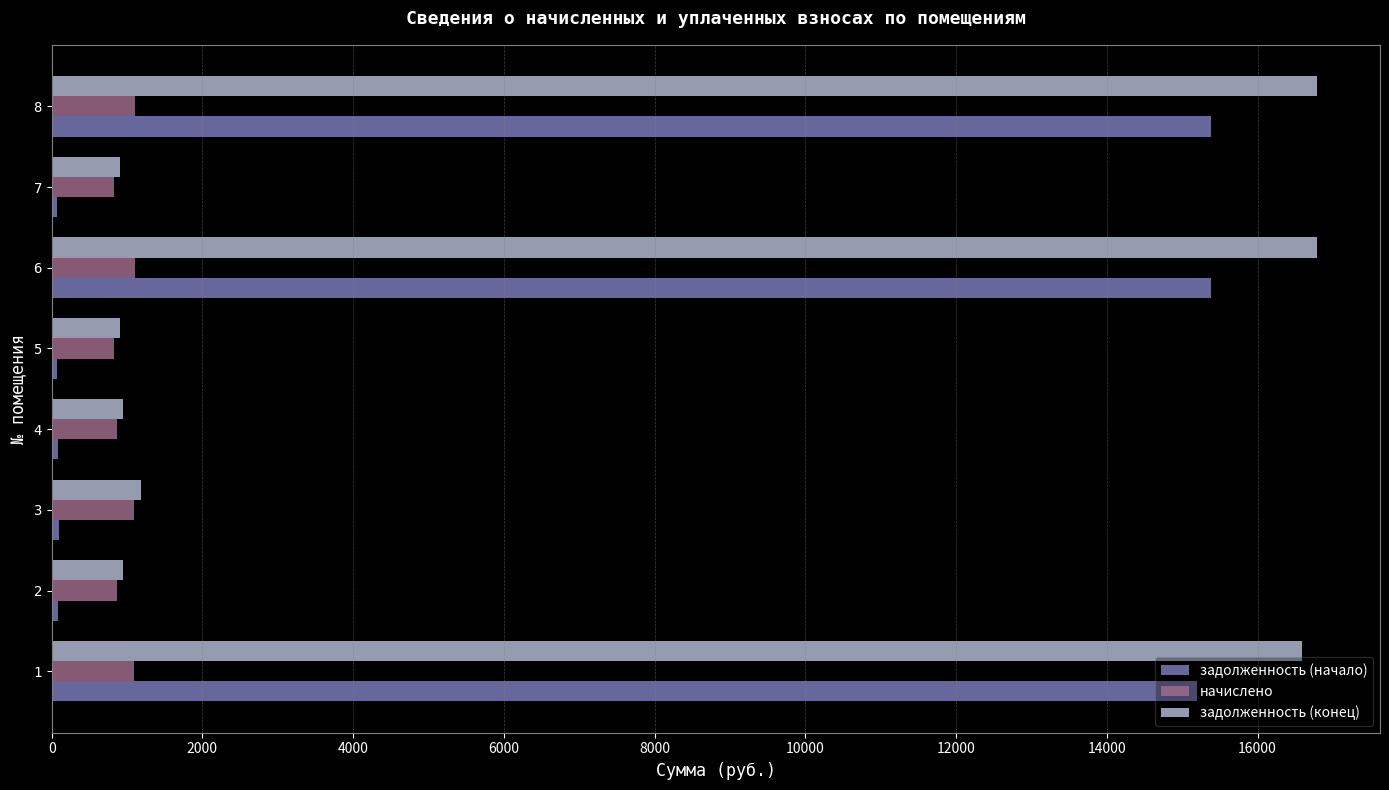

How many categories are shown in the chart?

8